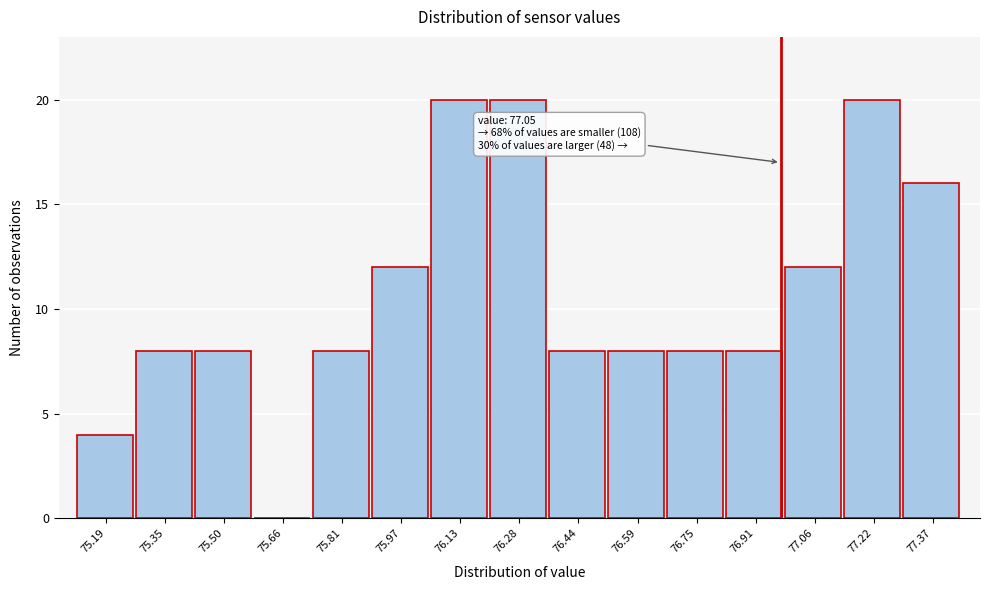

Reading left to right, extract all data points from this chart.

75.19=4	75.35=8	75.50=8	75.66=0	75.81=8	75.97=12	76.13=20	76.28=20	76.44=8	76.59=8	76.75=8	76.91=8	77.06=12	77.22=20	77.37=16